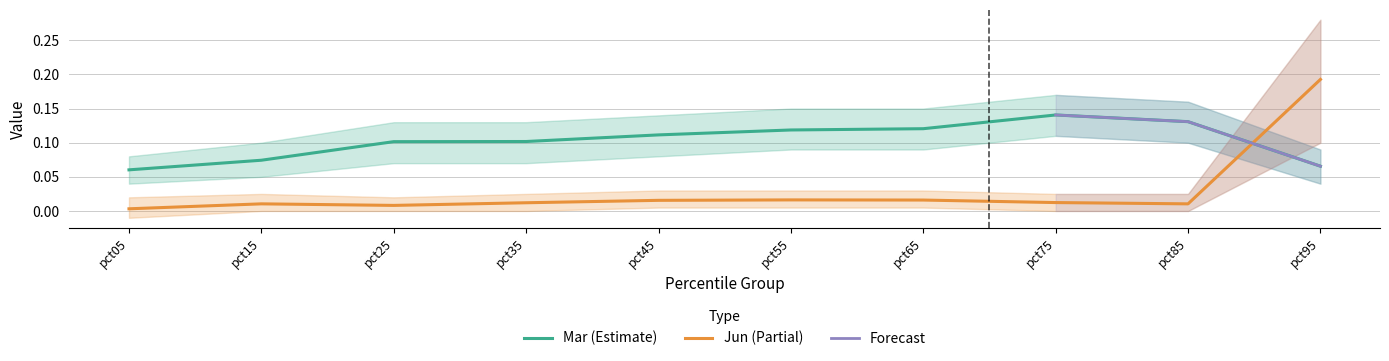

What is the sum of all Jun values?

0.3